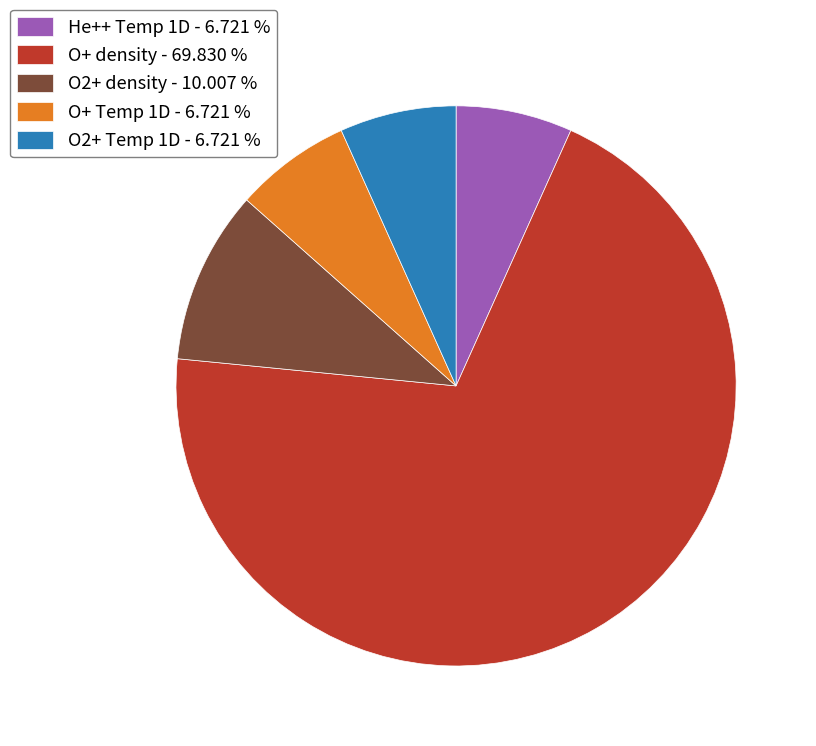

How many segments does this pie chart have?

5